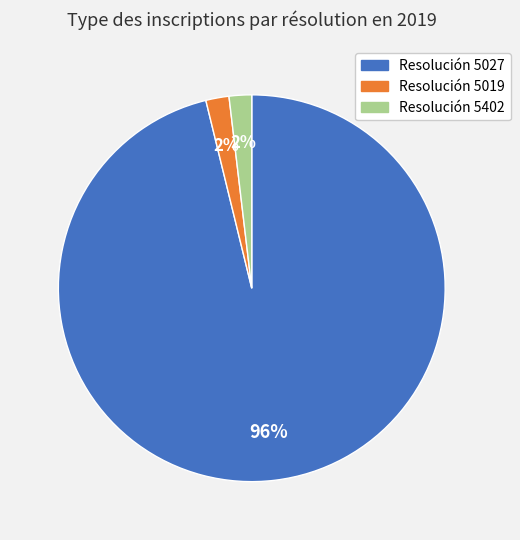

To the nearest percent, what is the average slice percentage?

33%